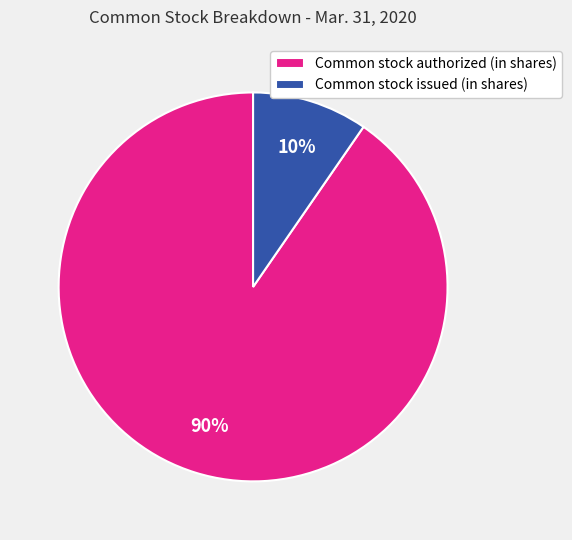

How many slices are in this pie chart?

2